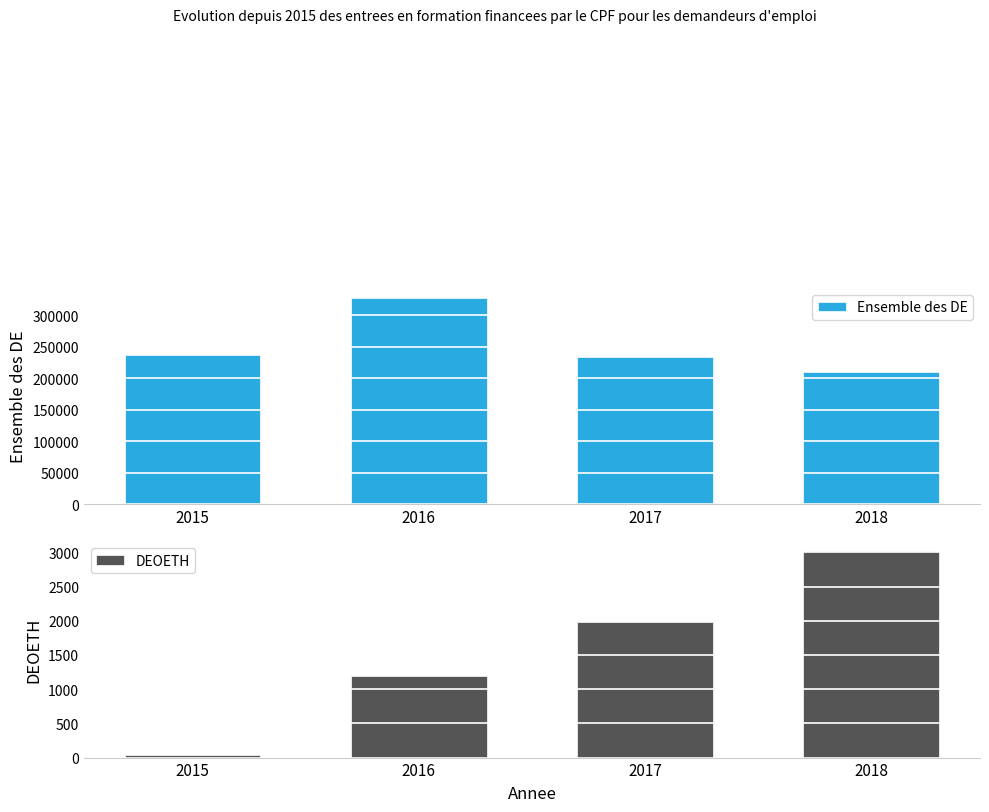

Which series has the largest total across all categories?

Ensemble des DE